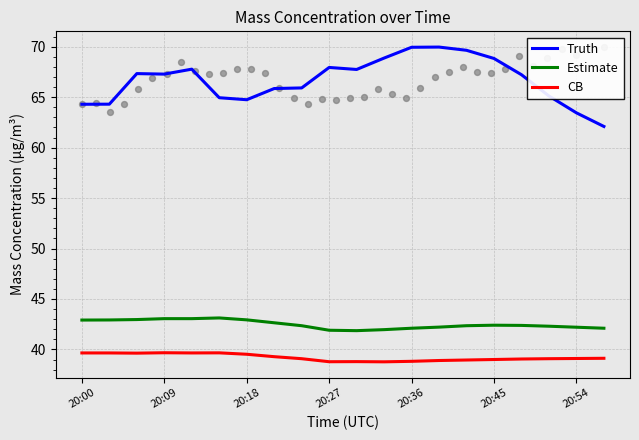

What are all the series names shown in the legend?

Truth, Estimate, CB